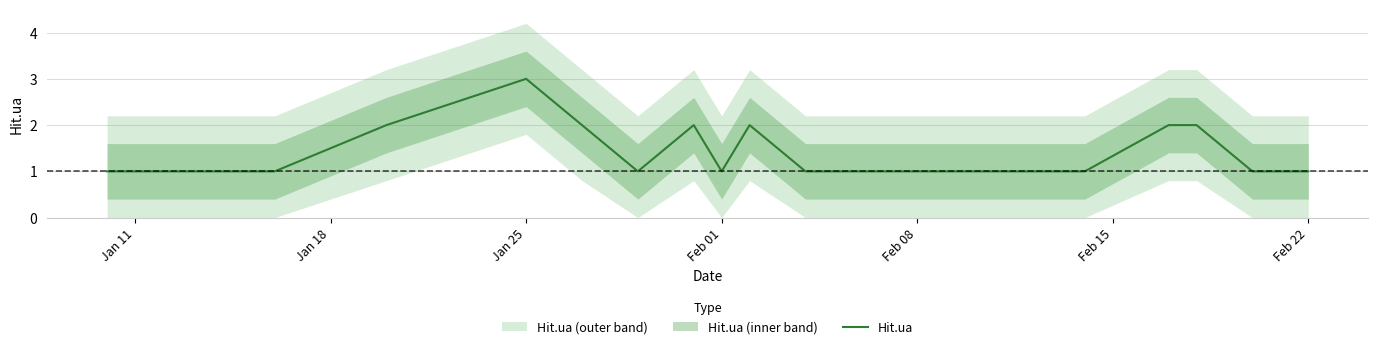

Reading right to left, what are all the values shown in this chart?

1	1	2	2	1	1	1	1	1	2	1	2	1	2	3	2	1	1	1	1	1	1